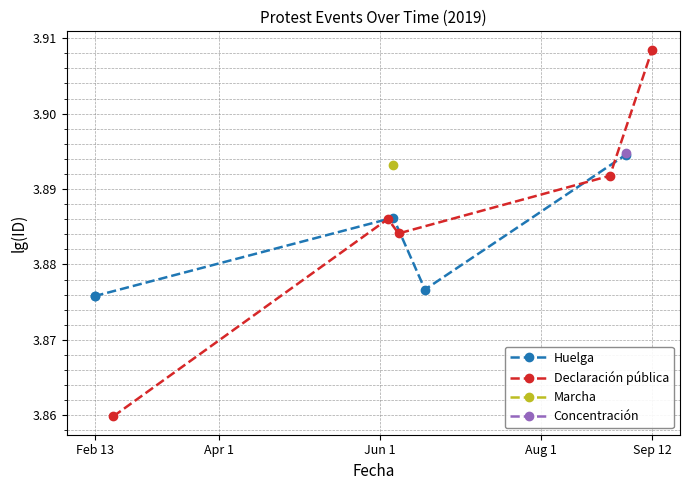

True or false: Declaración pública has more than 2 interior local peaks.

False